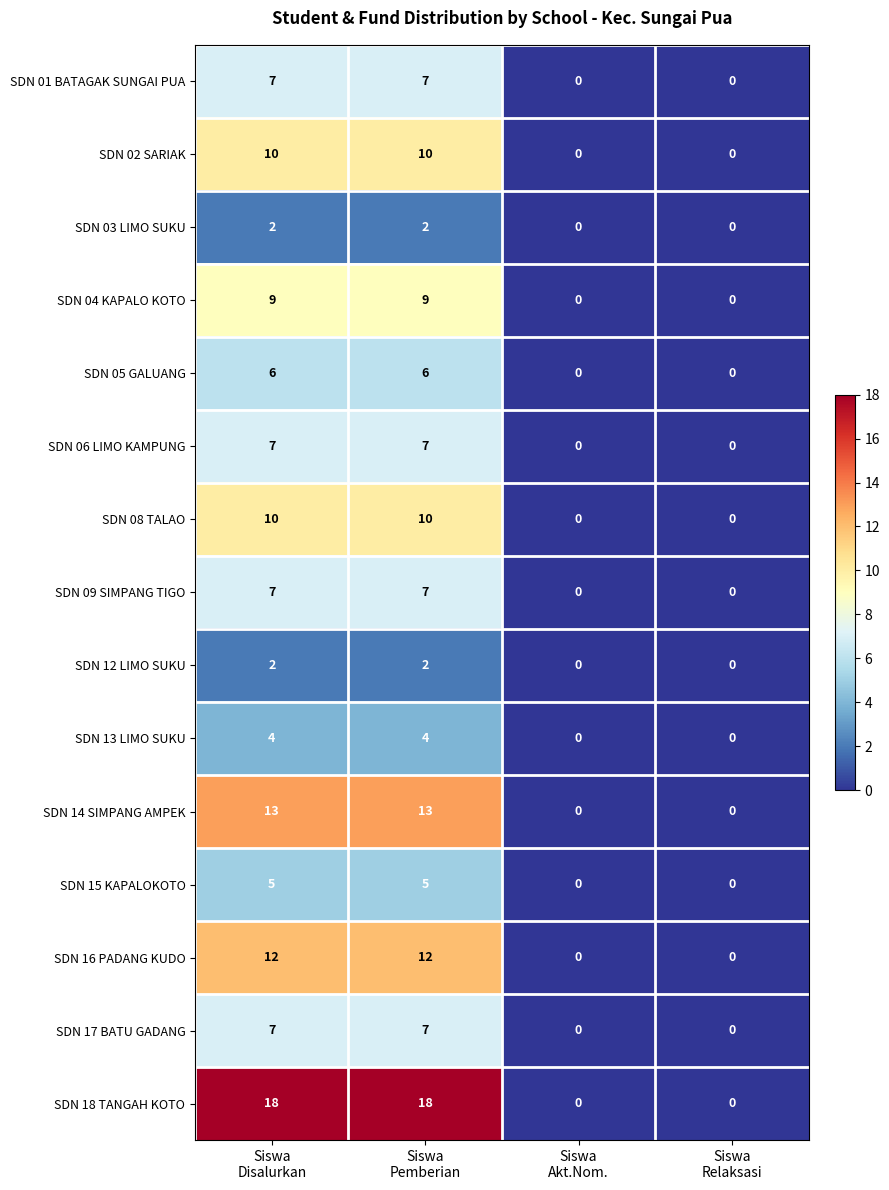

What is the sum of all SDN 06 LIMO KAMPUNG values?

14